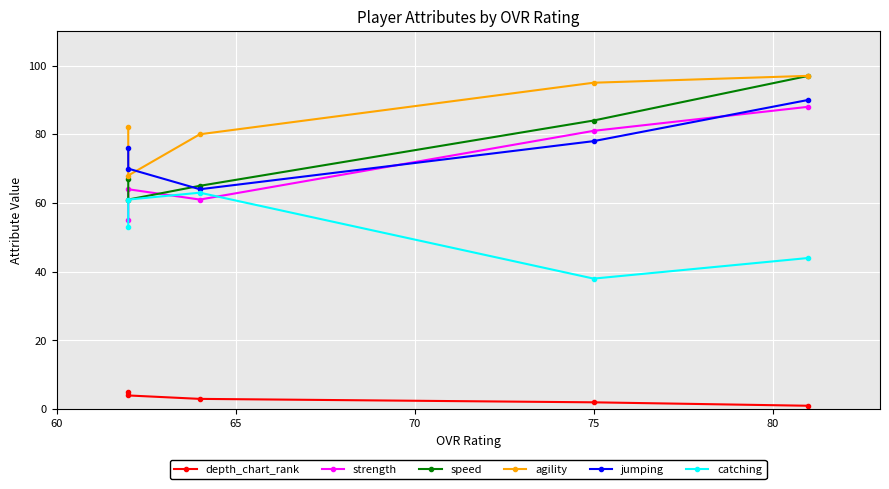

What is the value of the speed point at the 4th from the left?

61